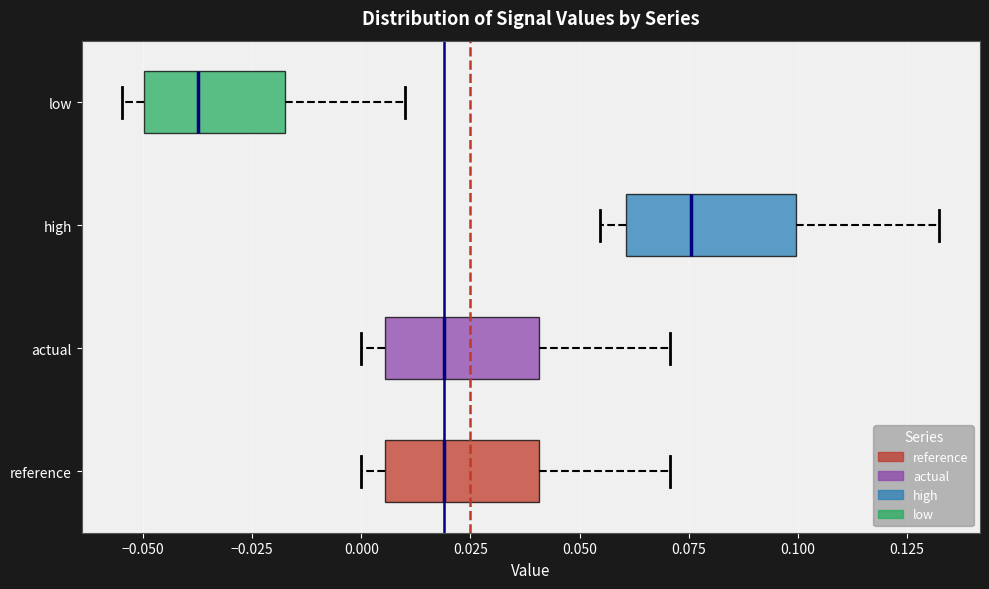

Reading bottom to top, transcribe this box plot: for each box, give where its median line is, the range the box spans, and where its two whiskers end, as read against the x-axis. The values are not printed on the chart, so give them approximately, as read against the axis.

reference: median 0.020, box 0.005 to 0.040, whiskers 0.000 to 0.070
actual: median 0.020, box 0.005 to 0.040, whiskers 0.000 to 0.070
high: median 0.075, box 0.060 to 0.100, whiskers 0.055 to 0.130
low: median -0.035, box -0.050 to -0.015, whiskers -0.055 to 0.010